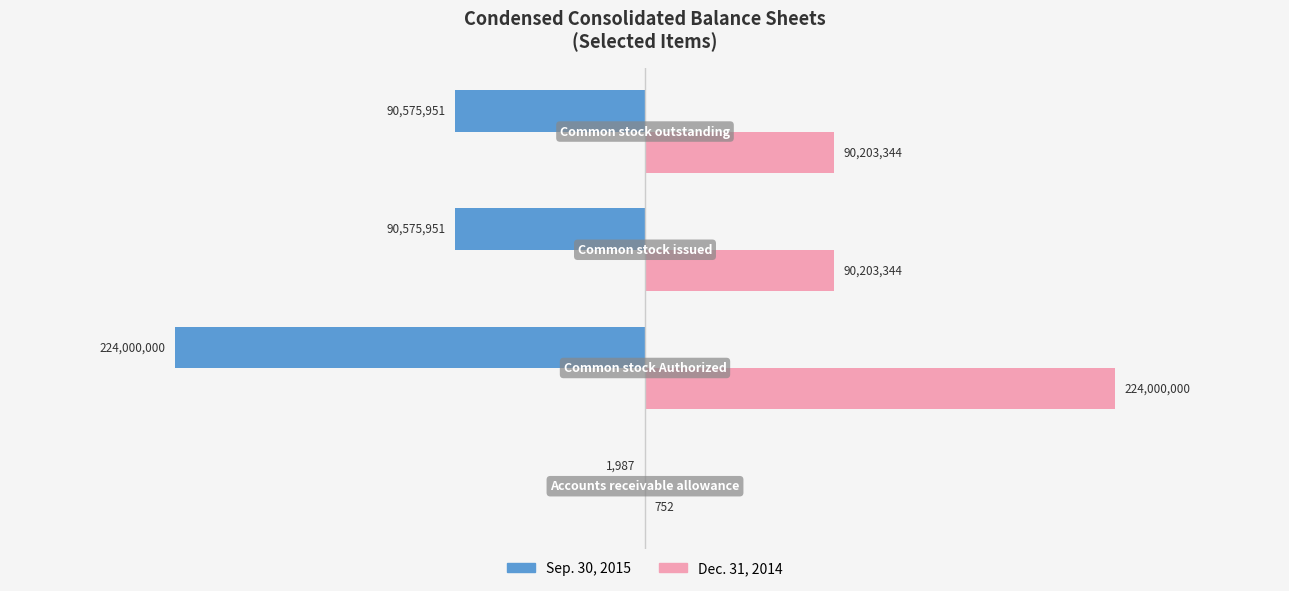

Reading left to right, list all the values displayed in this chart.

Sep. 30, 2015: −4=-1987	−3=-224000000	−2=-90575951	−1=-90575951
Dec. 31, 2014: −4=752	−3=224000000	−2=90203344	−1=90203344